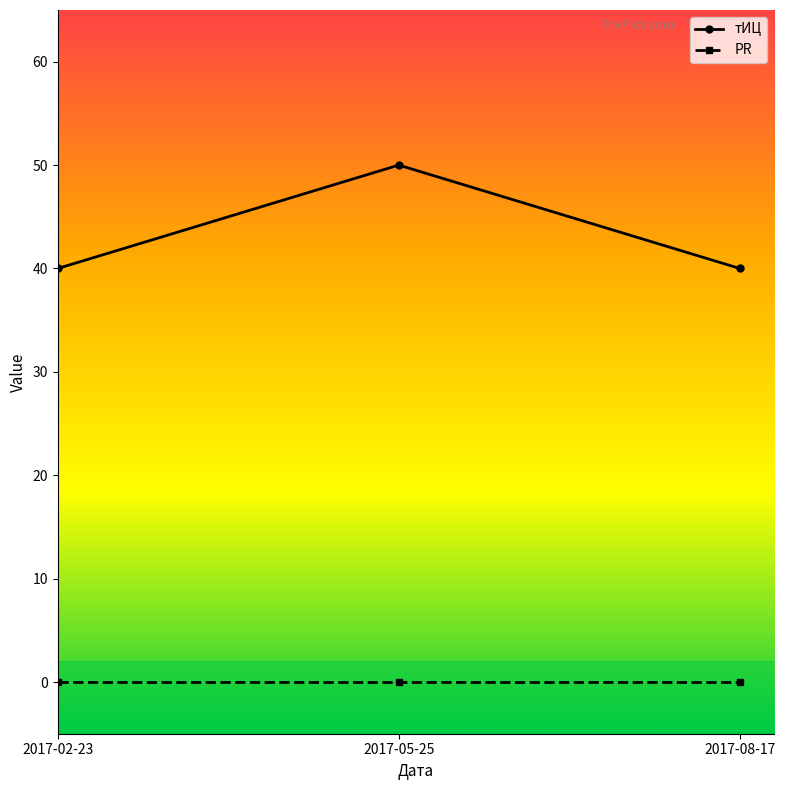

Reading left to right, list all the values displayed in this chart.

тИЦ: 2017-02-23=40	2017-05-25=50	2017-08-17=40
PR: 2017-02-23=0	2017-05-25=0	2017-08-17=0